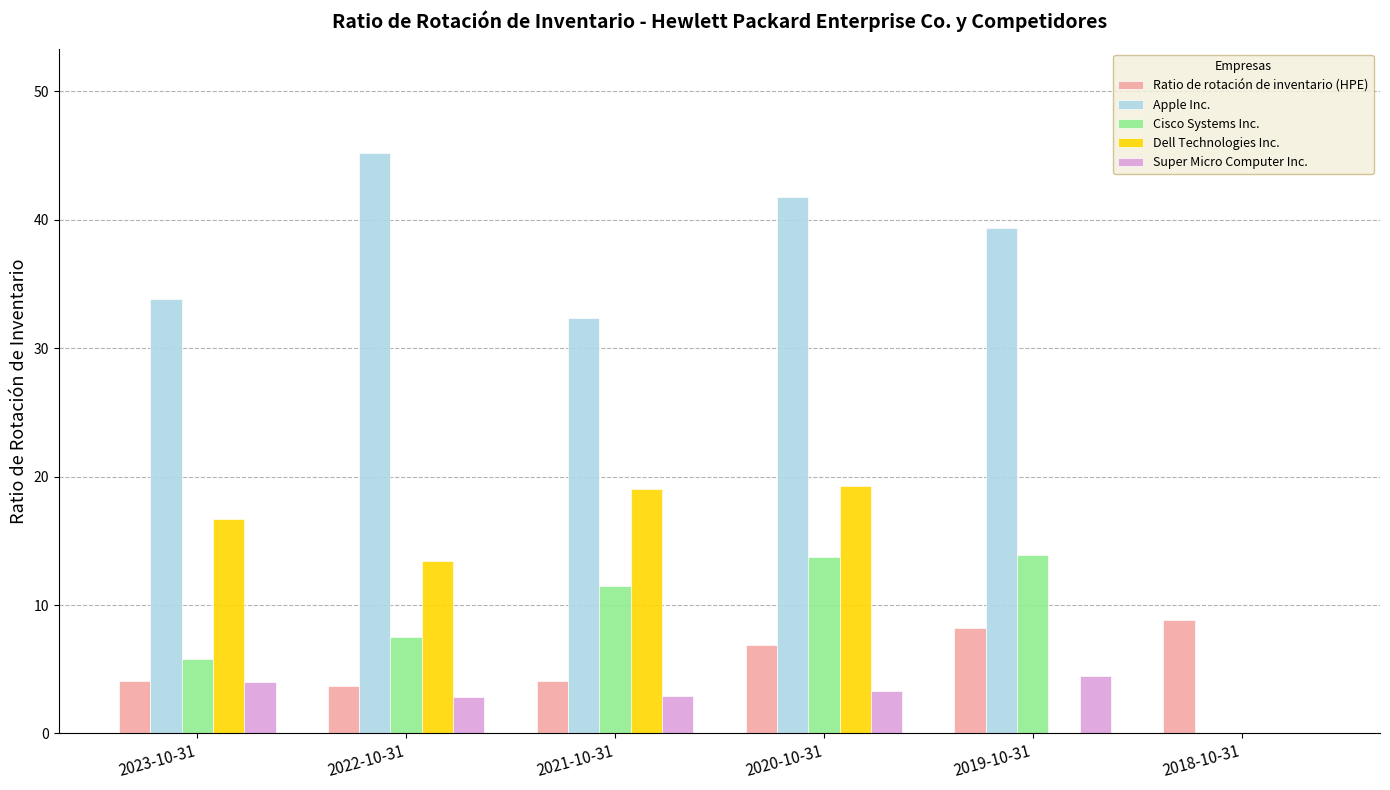

Which series changed the most between 2021-10-31 and 2018-10-31?

Apple Inc.